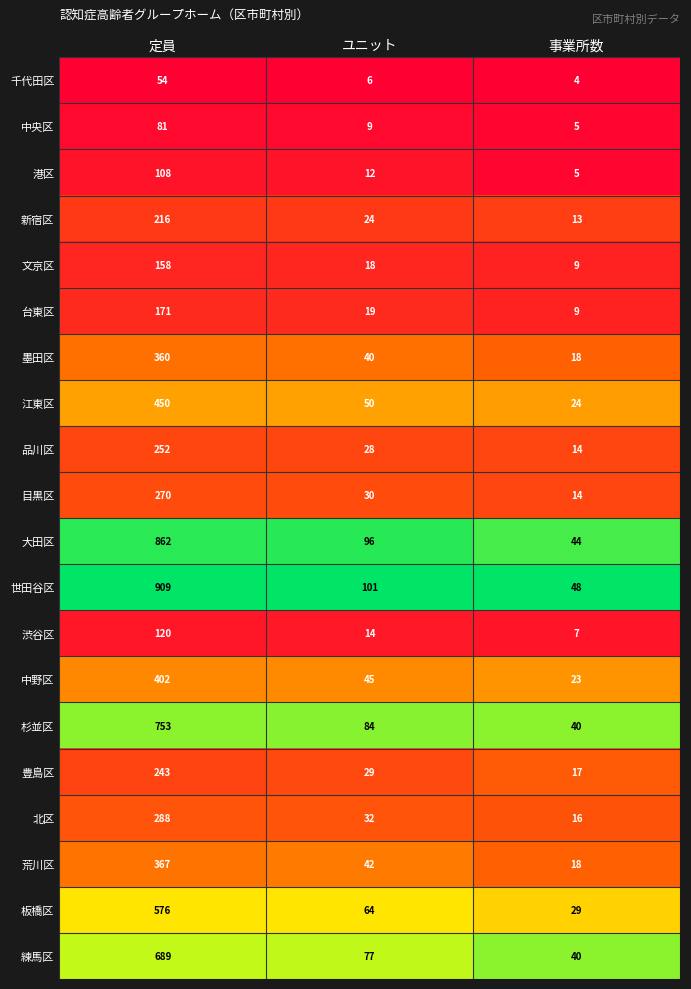

What is the difference between the maximum and second lowest values in the 墨田区 series?

320